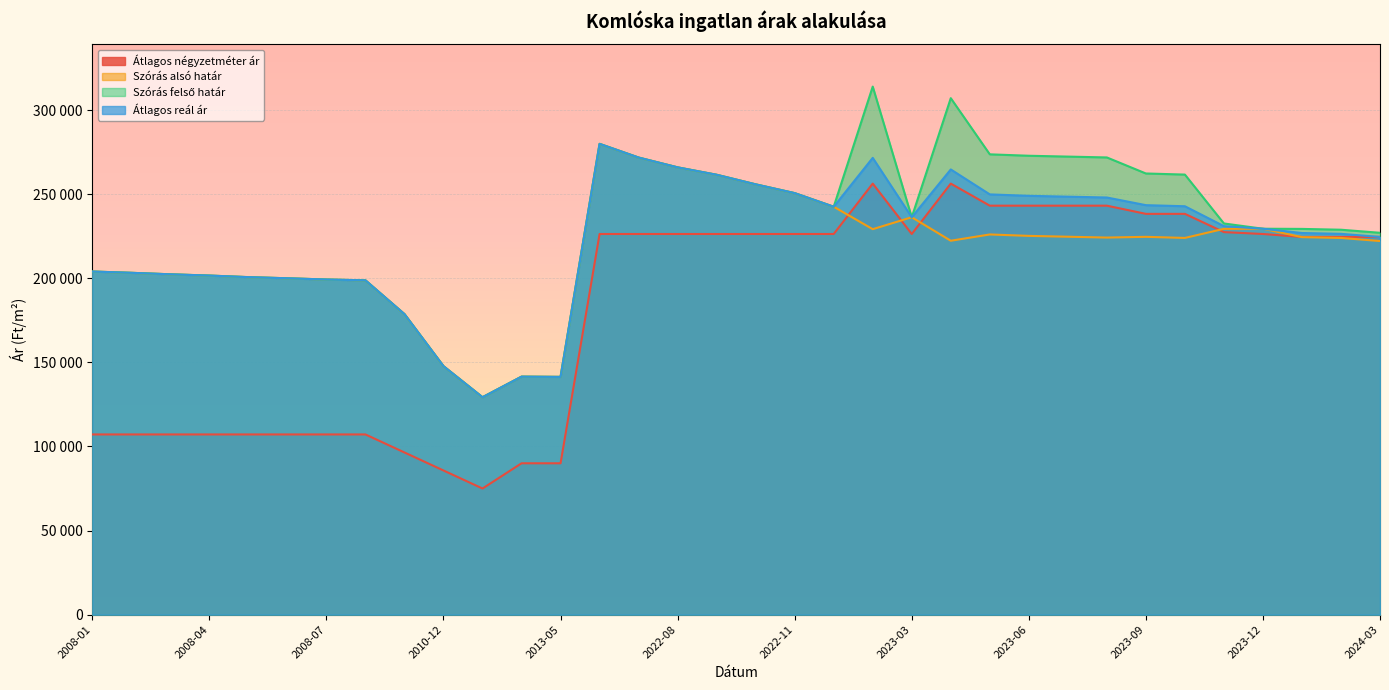

Does the chart display data point markers on the line(s)?

No